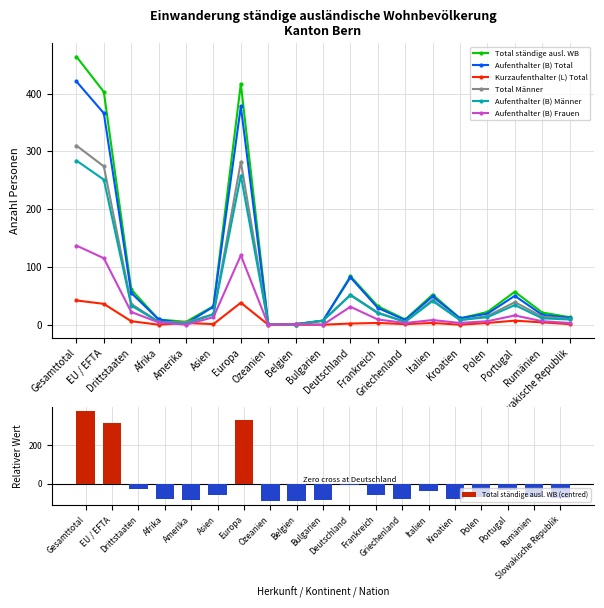

Rank the series at Asien from highest to lowest value.

Total ständige ausl. WB, Aufenthalter (B) Total, Total Männer, Aufenthalter (B) Männer, Aufenthalter (B) Frauen, Kurzaufenthalter (L) Total